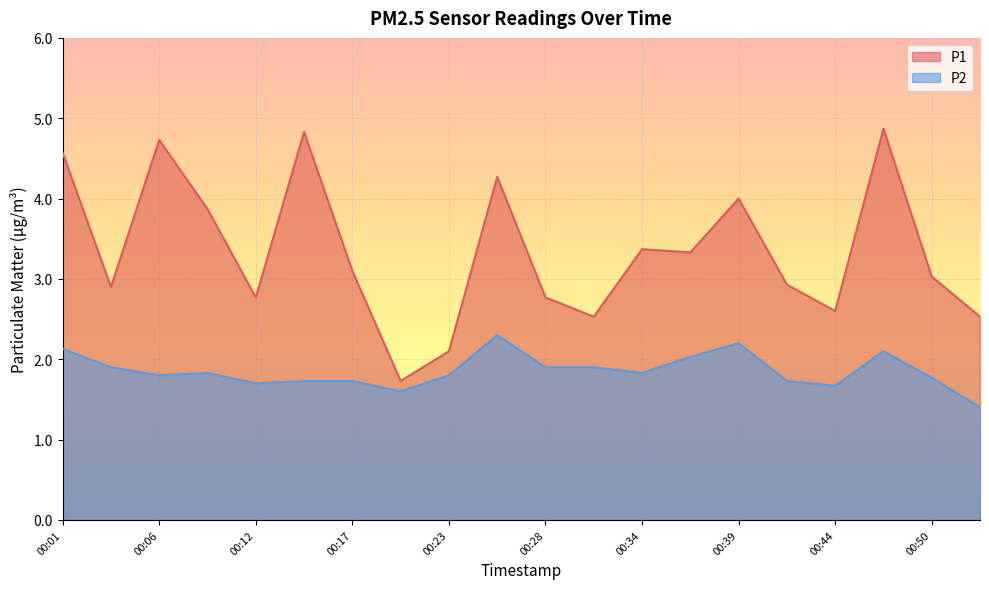

What is the lowest value of the P2 series?

1.4